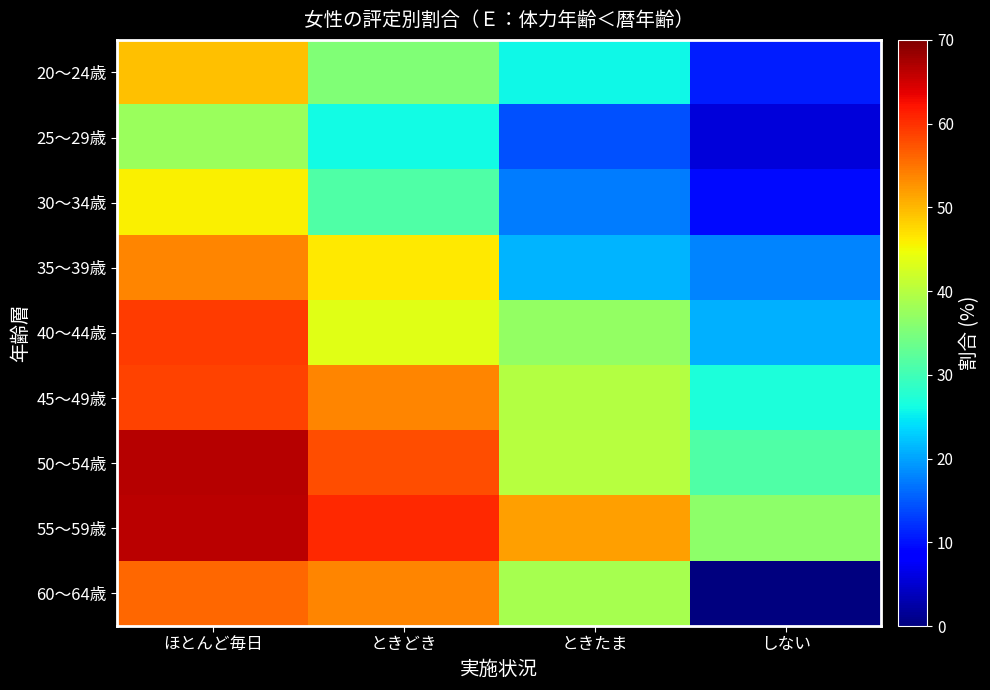

What is the difference between the highest and lowest values at ときたま?

37.5